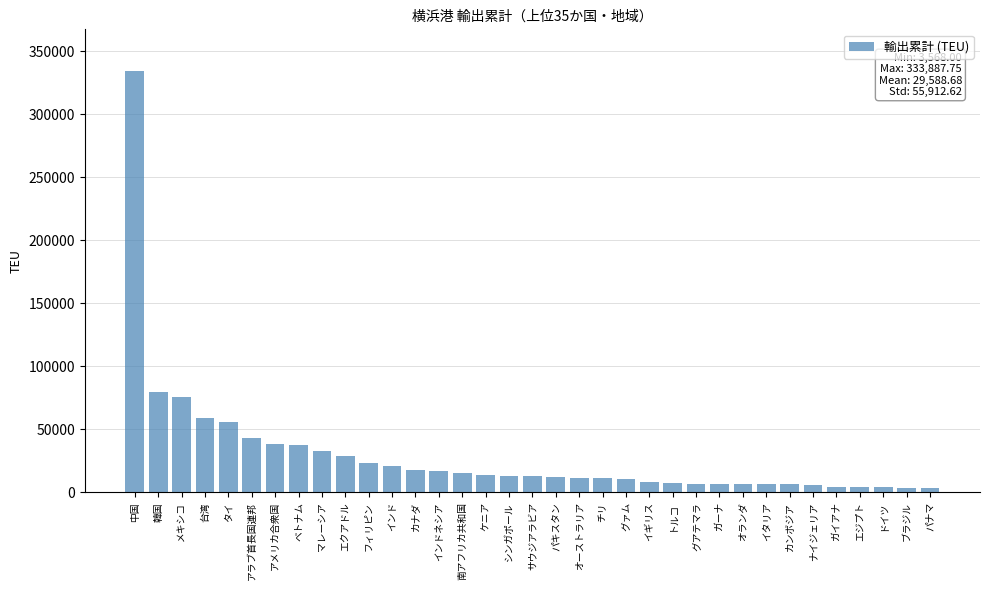

What is the average value?

29588.7